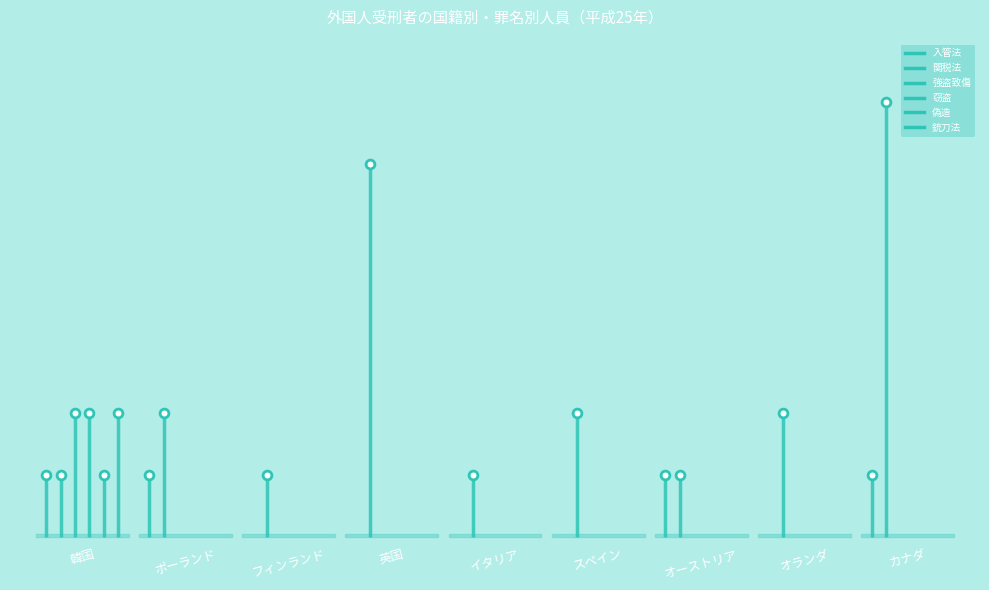

Which series contains the highest Y value?

関税法